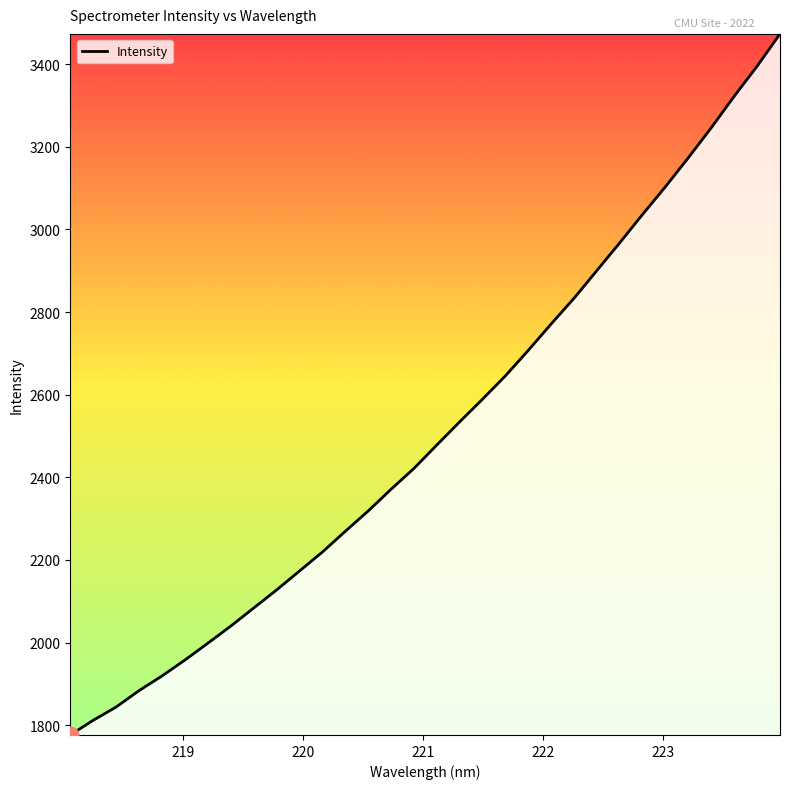

What is the minimum value shown in the chart?

1776.4